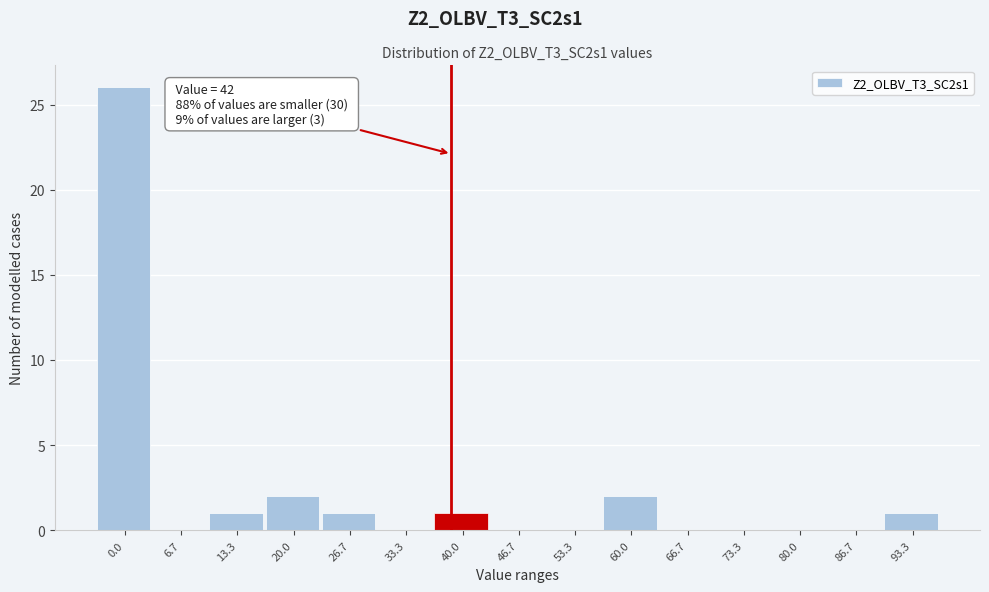

Reading left to right, list all the values displayed in this chart.

0.0=26	6.7=0	13.3=1	20.0=2	26.7=1	33.3=0	40.0=1	46.7=0	53.3=0	60.0=2	66.7=0	73.3=0	80.0=0	86.7=0	93.3=1